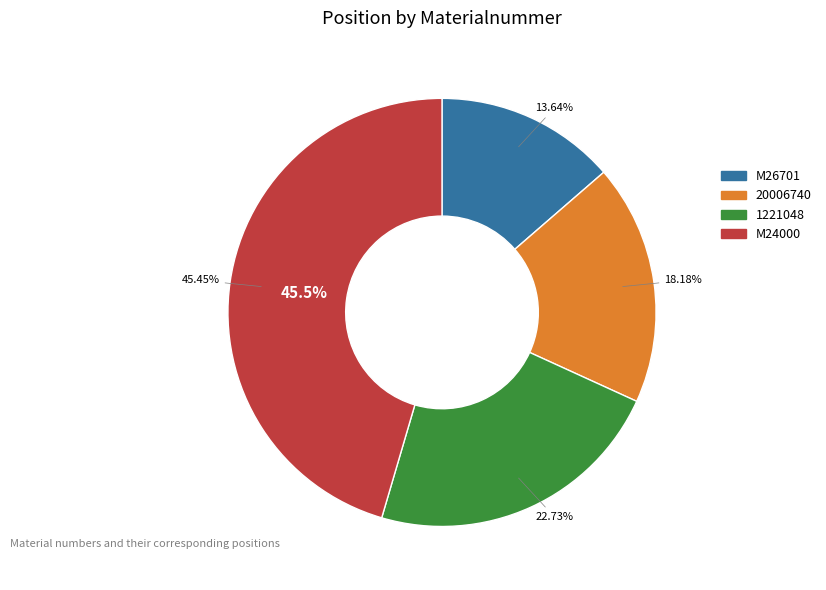

Which slice is the largest?

M24000